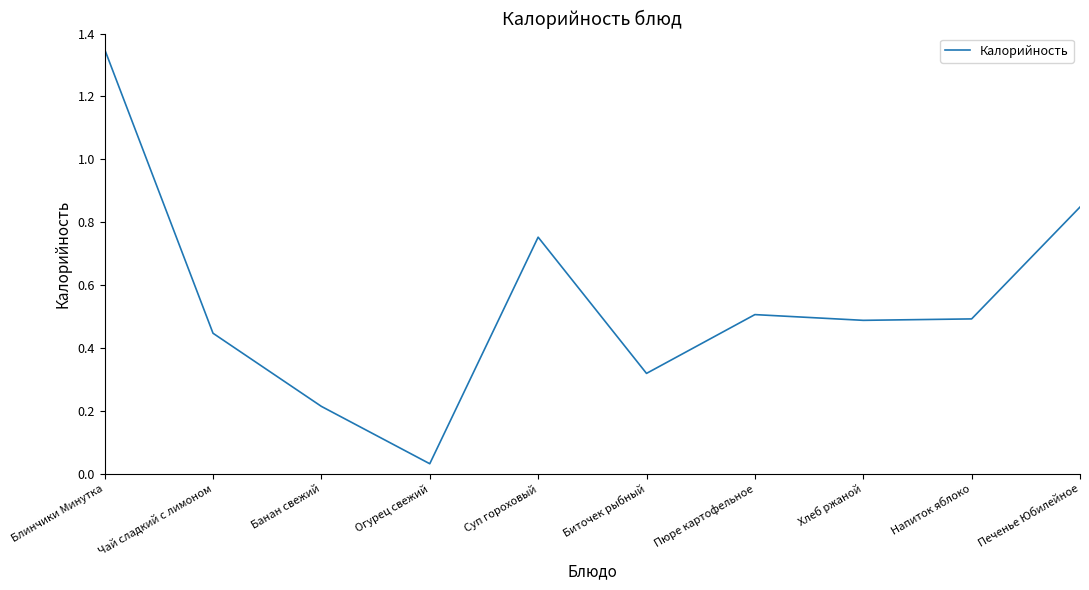

What is the change in value from Блинчики Минутка to Биточек рыбный?

-1.0